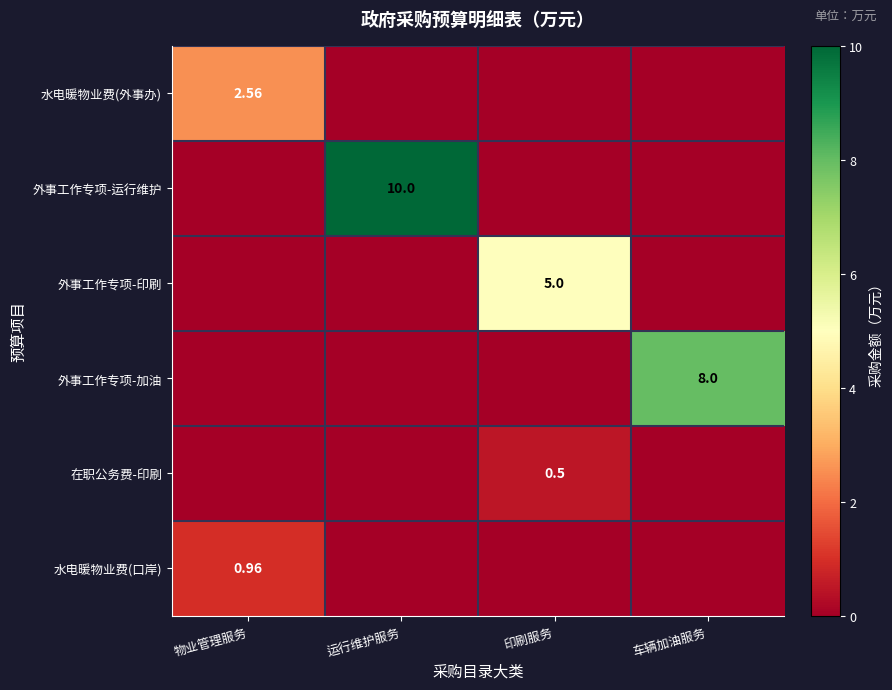

What is the spread (max minus min) of values at 印刷服务?

5.0